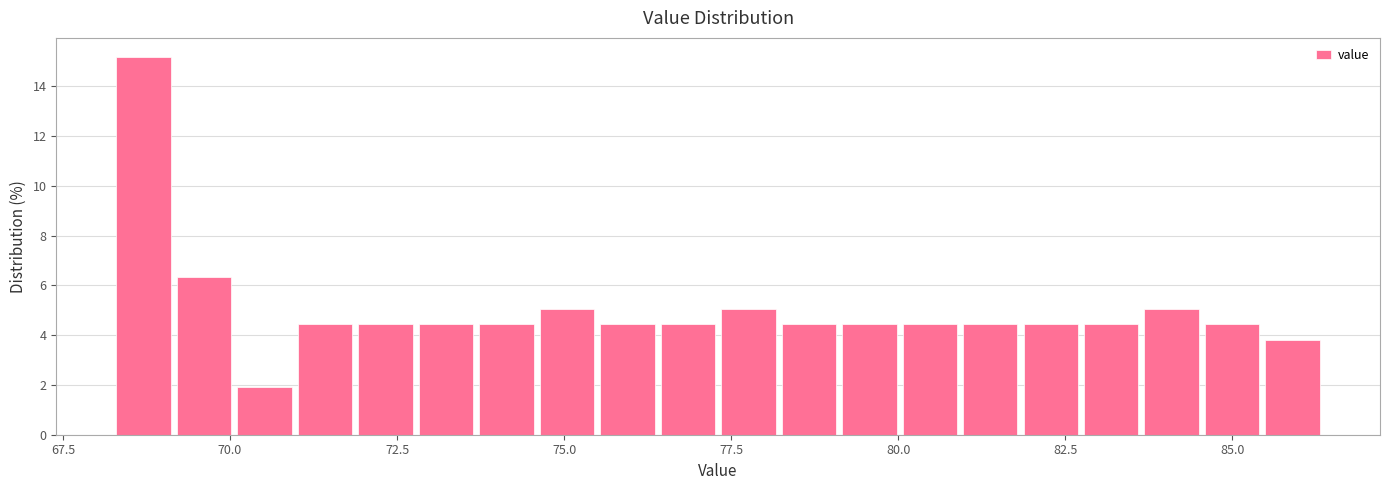

Around what value on the x-axis is the tallest bar? Give the approximate position of its centre, as read against the axis.

68.5